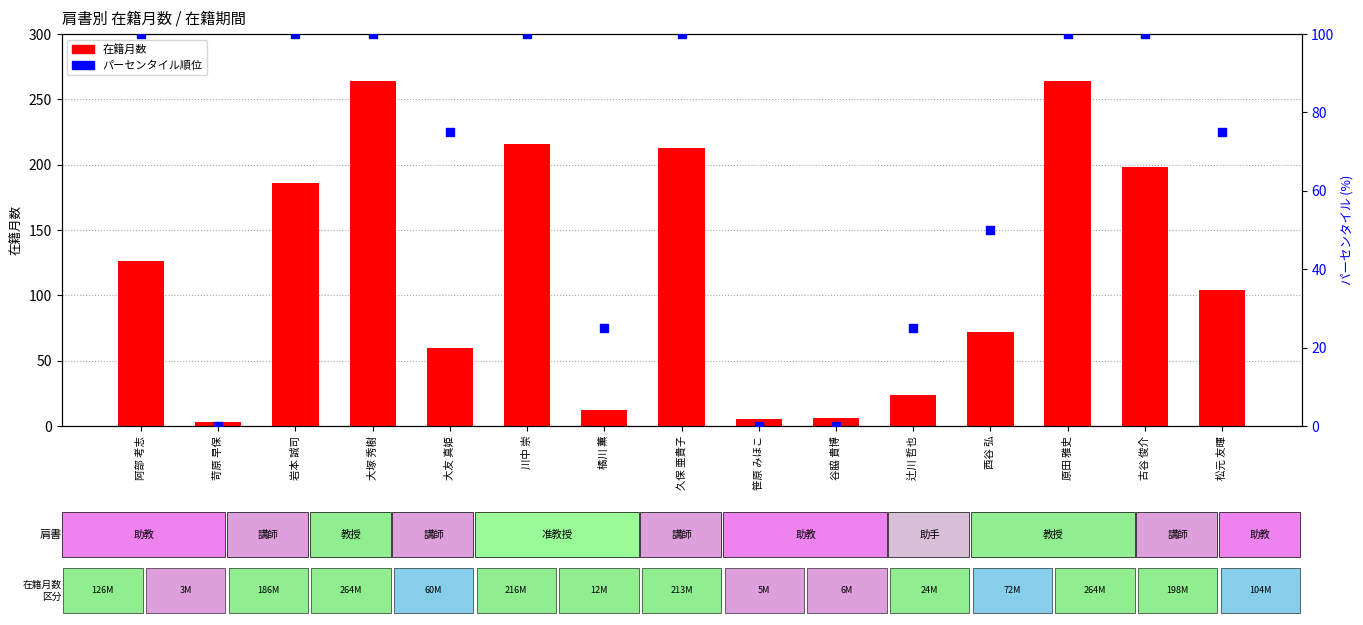

Is the value of 在籍月数 at 阿部 考志 greater than the value of パーセンタイル順位 at 阿部 考志?

Yes